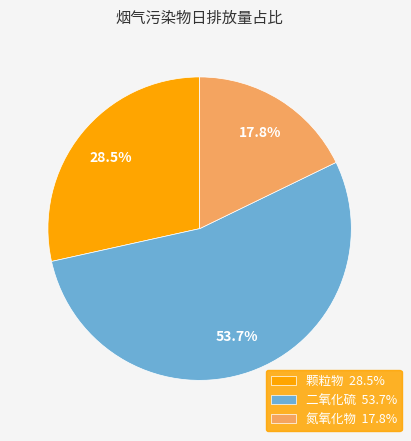

Which has a higher value, 氮氧化物 17.8% or 颗粒物 28.5%?

颗粒物 28.5%